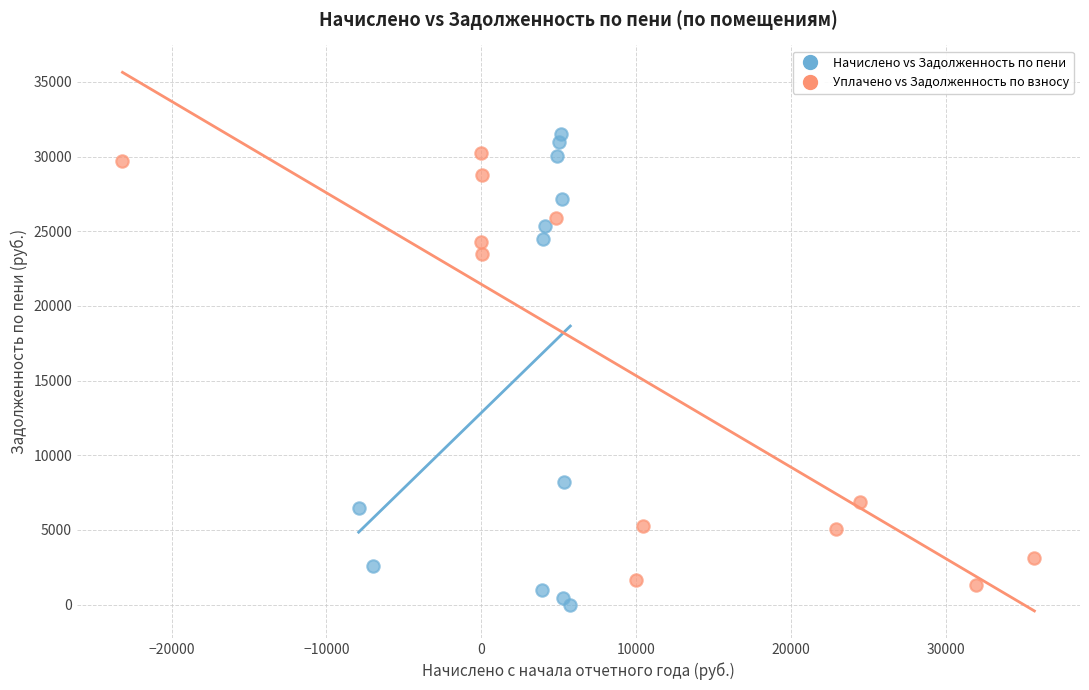

Which series has the widest spread of Y values?

Начислено vs Задолженность по пени